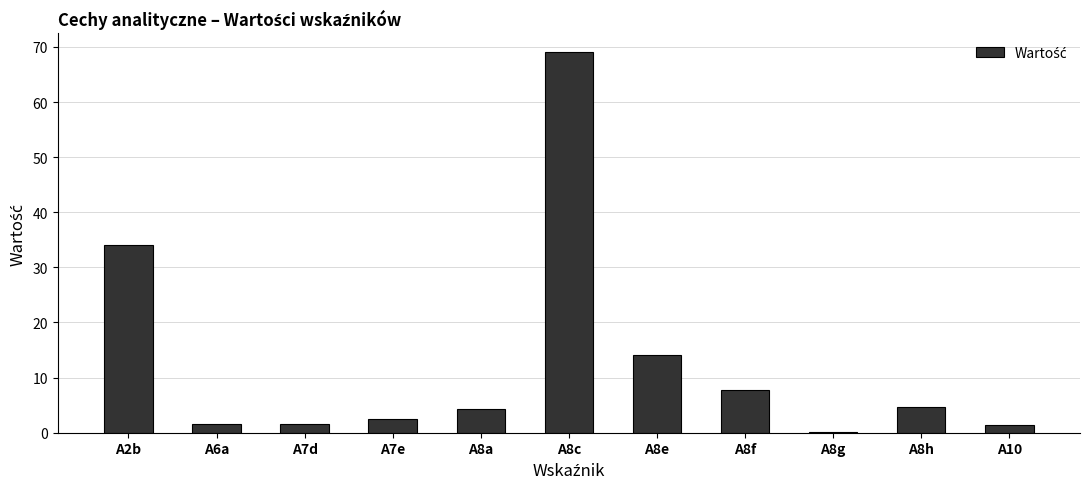

What is the ratio of the value at A8a to the value at A8f?

0.6